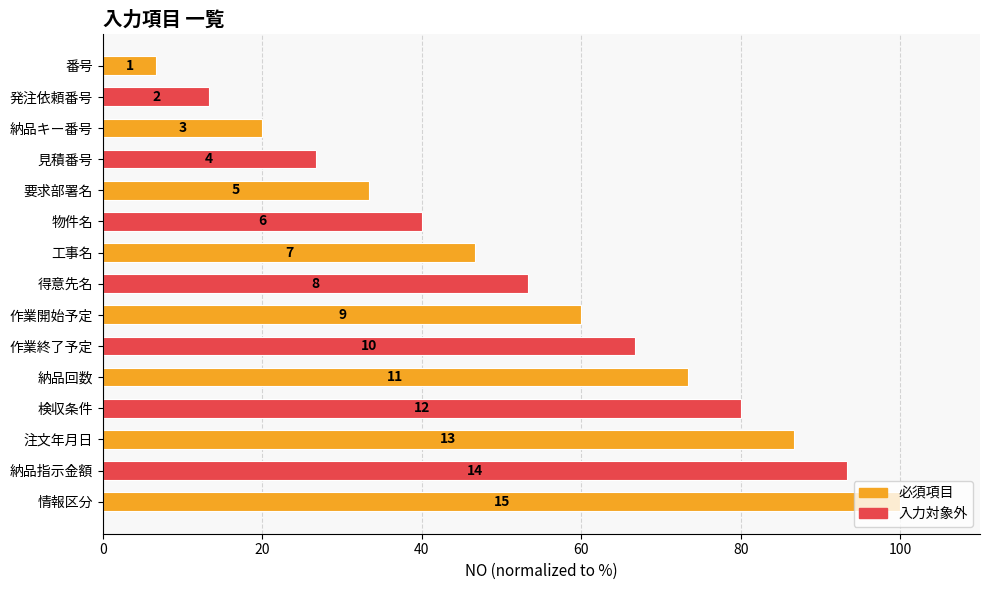

Does the chart contain any negative values?

No